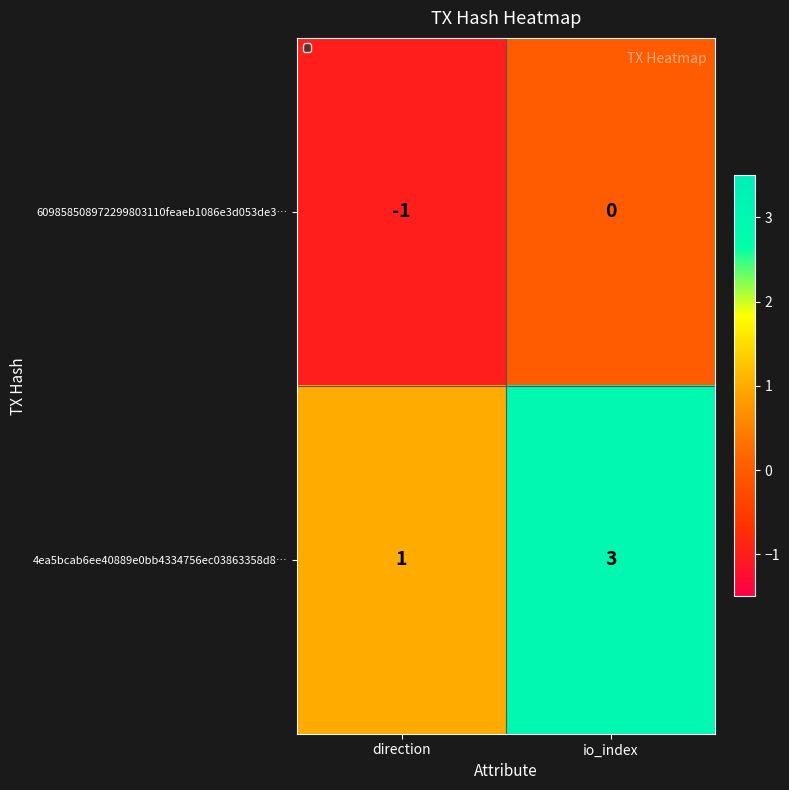

True or false: 609858508972299803110feaeb1086e3d053de3… has a value of -1 at direction.

True